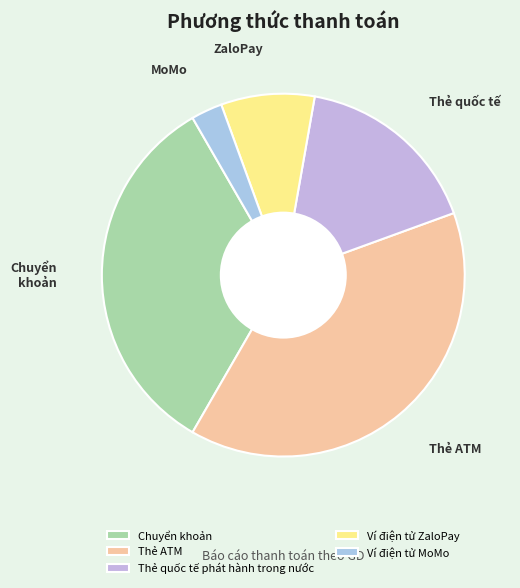

Which category has the smallest portion of the pie?

Ví điện tử MoMo